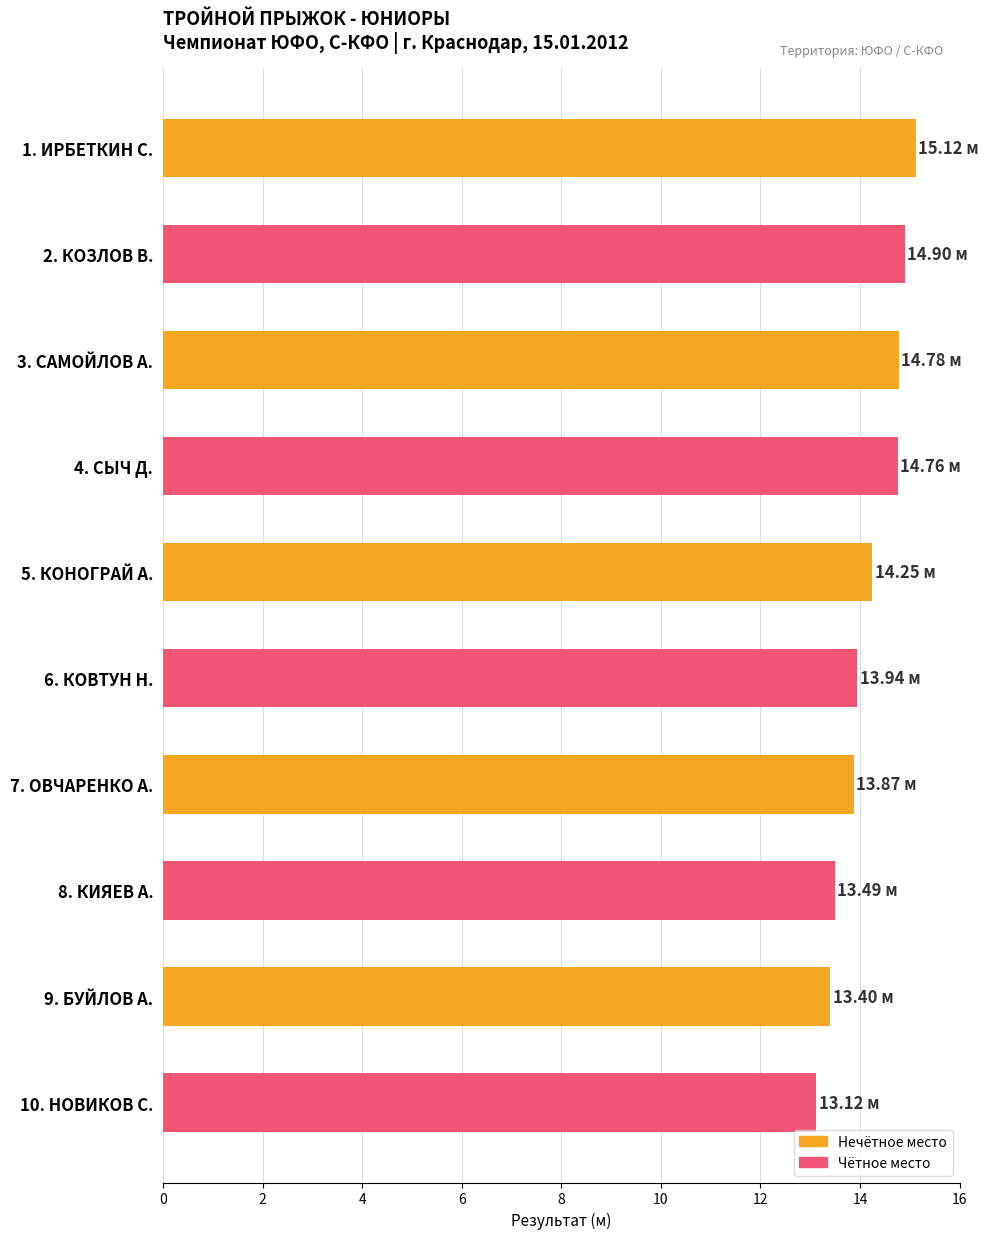

Between 6. КОВТУН Н. and 9. БУЙЛОВ А., which is larger?

6. КОВТУН Н.